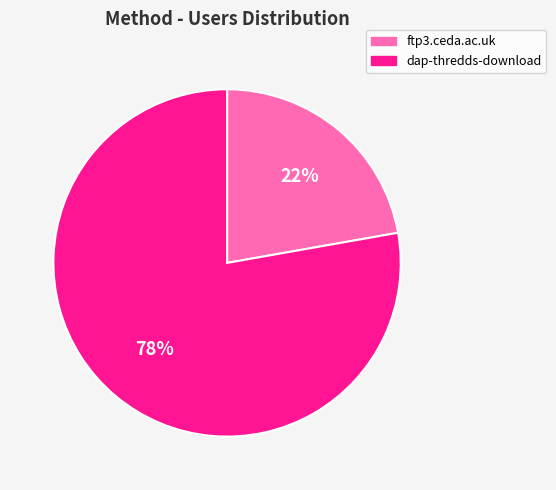

How many segments does this pie chart have?

2